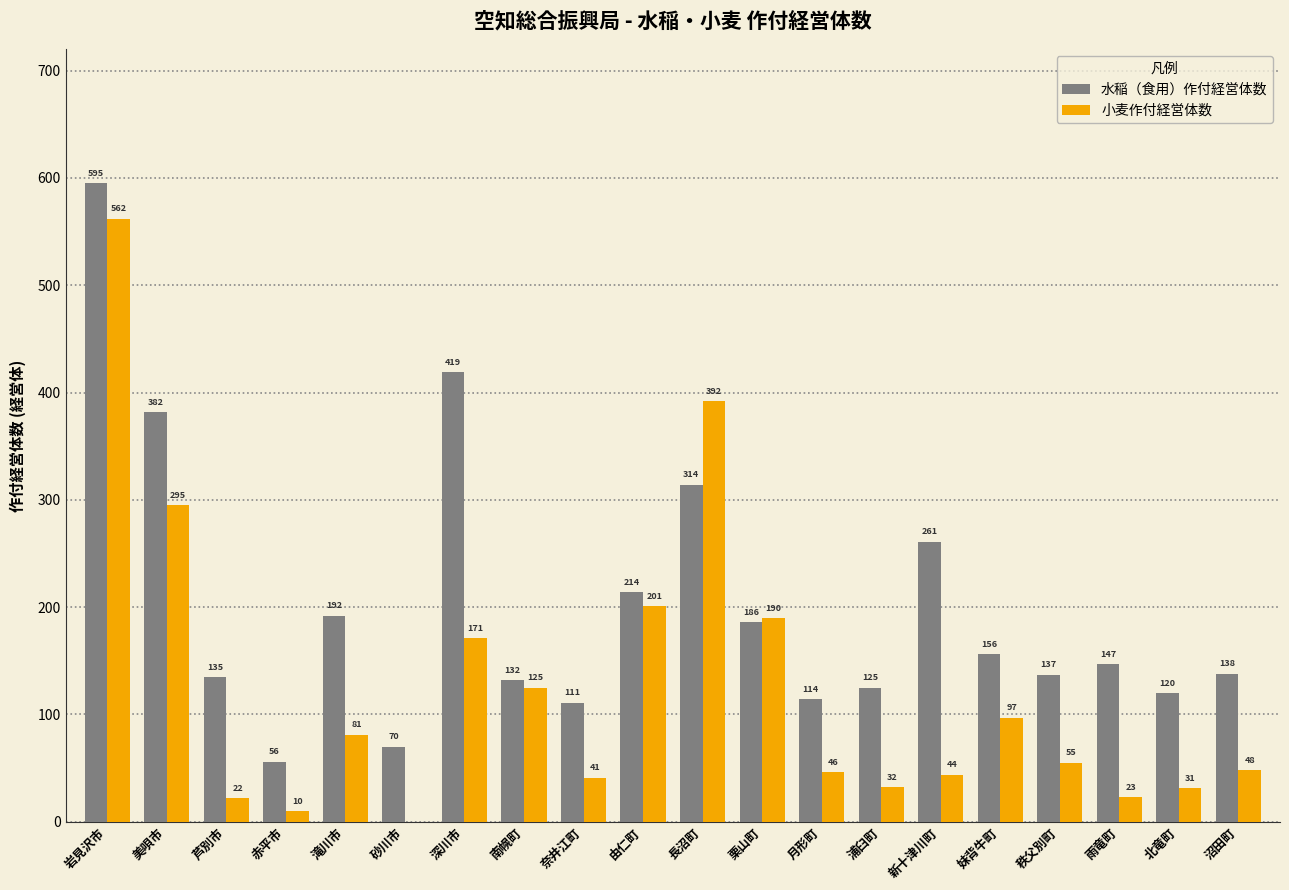

True or false: 小麦作付経営体数 has a value of 44 at 新十津川町.

True